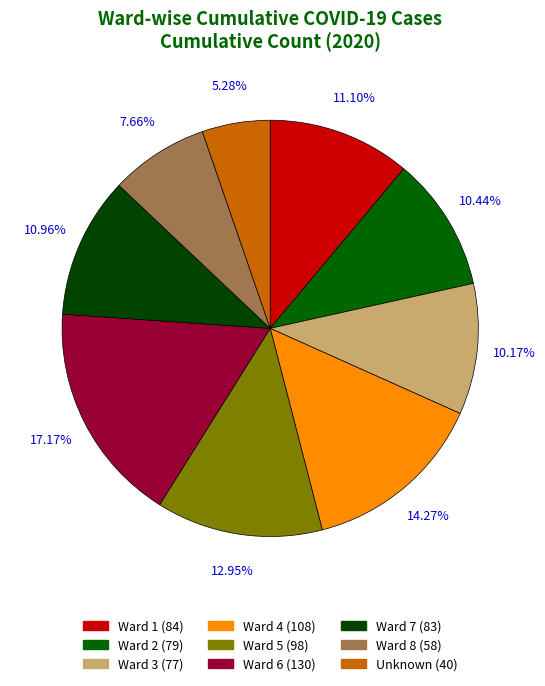

Which slice is the largest?

Ward 6